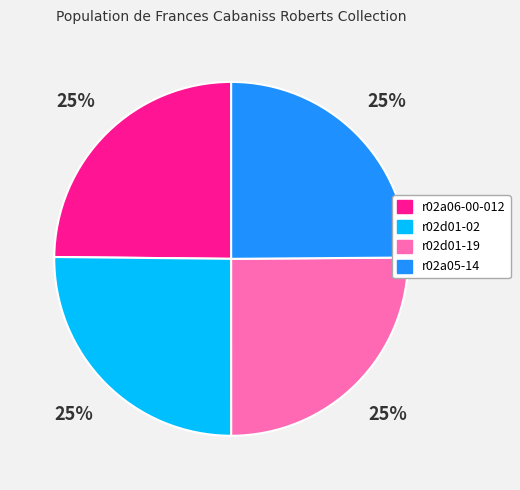

Does r02a05-14 account for over 50% of the chart?

No